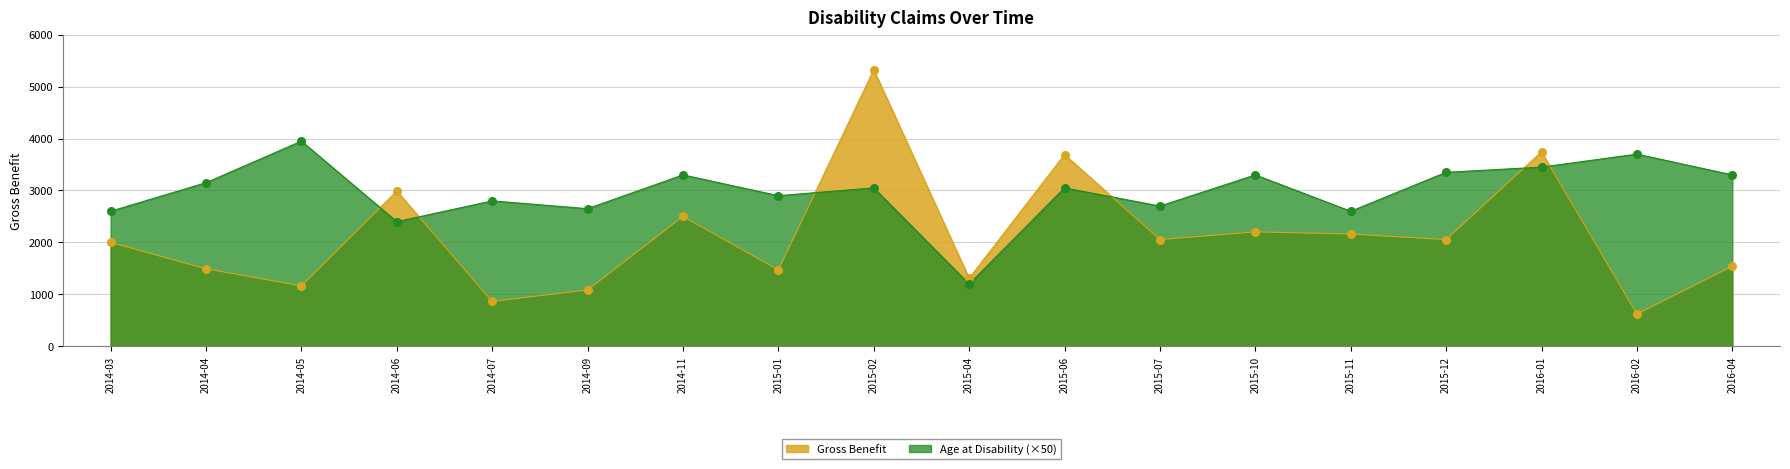

What is the total value across all series at 2014-03?

4599.9